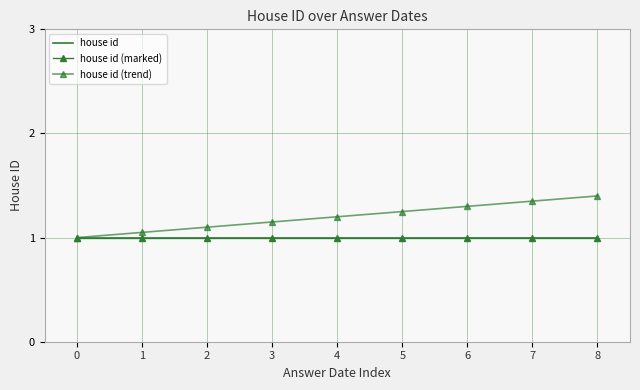

What is the highest value of the house id series?

1.0